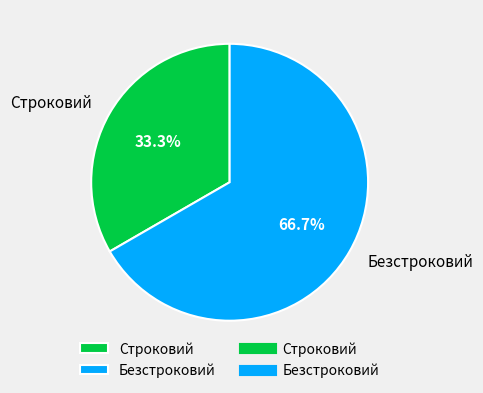

How many segments does this pie chart have?

2